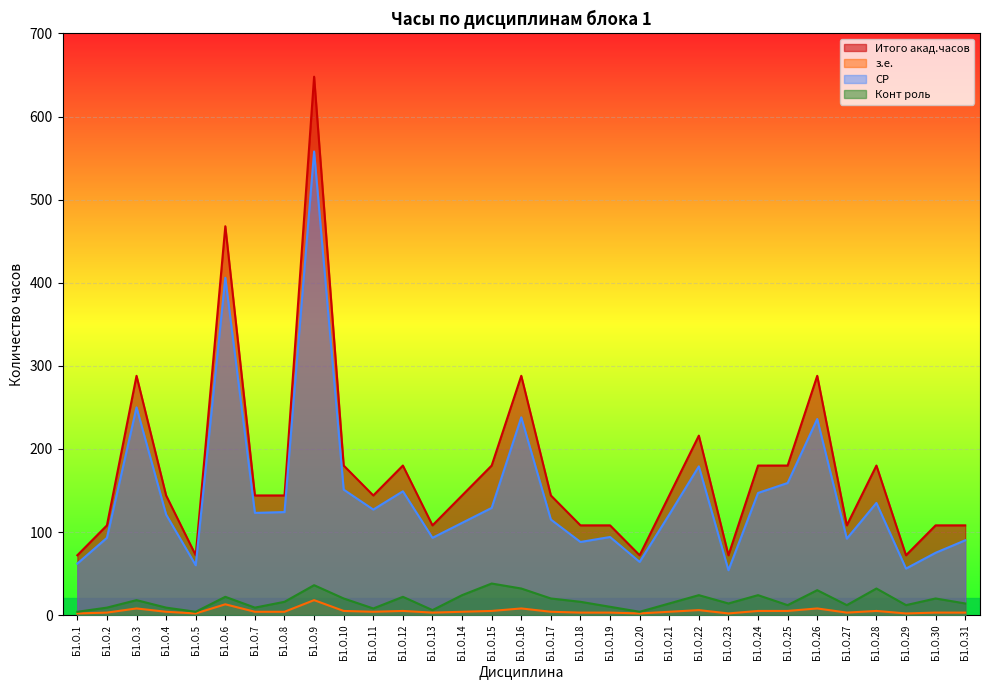

What is the highest value of the з.е. series?

18